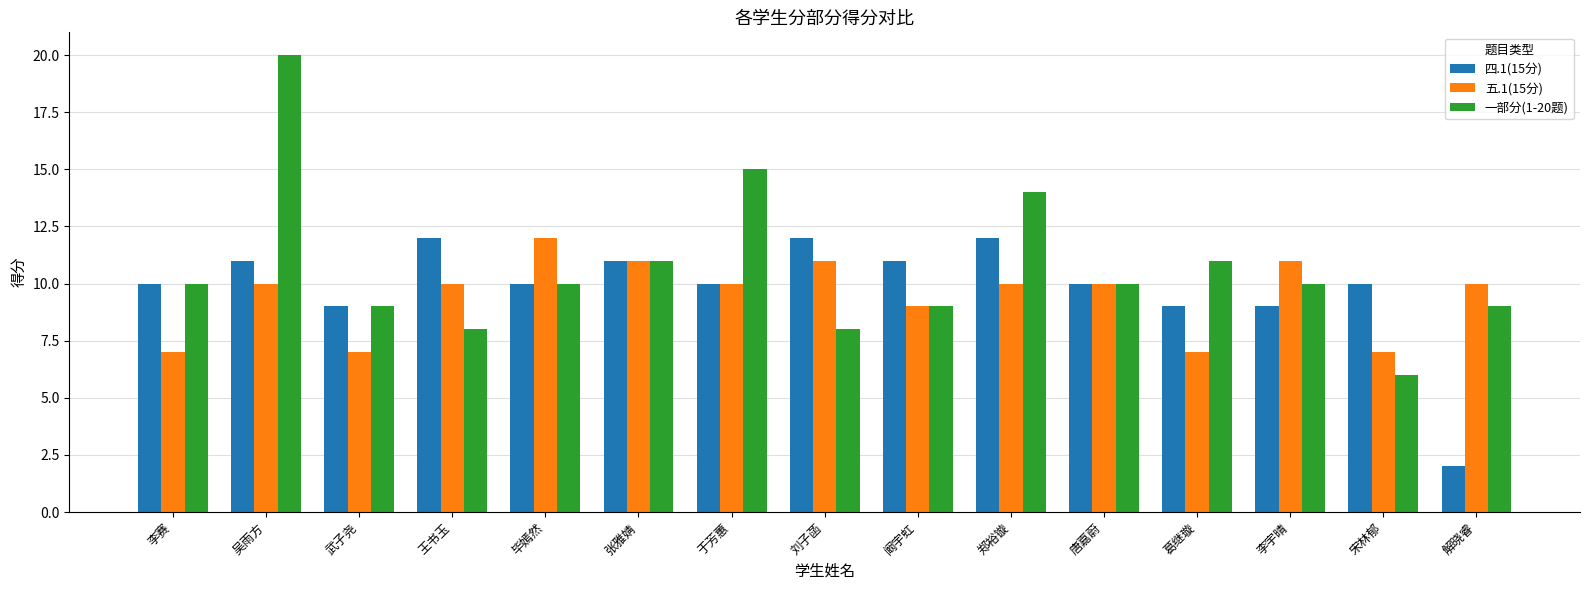

Count the number of categories in the chart.

15